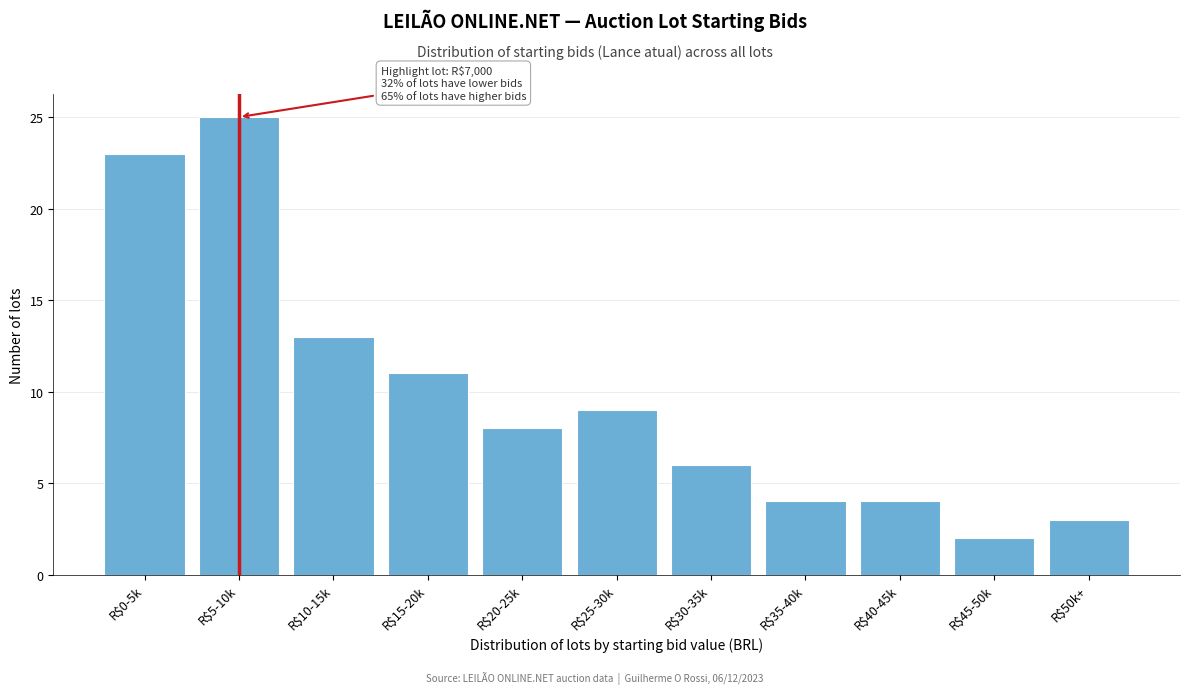

Reading left to right, transcribe all the data shown in this chart.

23	25	13	11	8	9	6	4	4	2	3